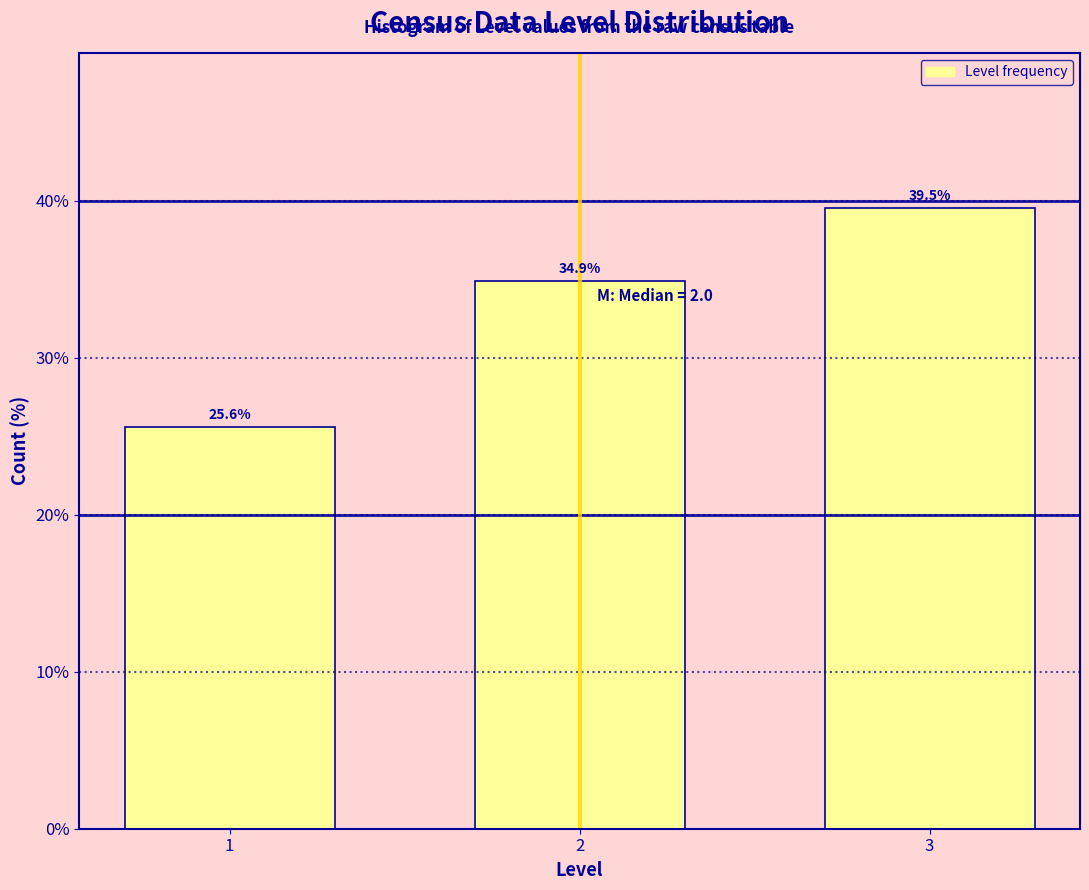

Reading right to left, list all the values displayed in this chart.

3=39.5	2=34.9	1=25.6